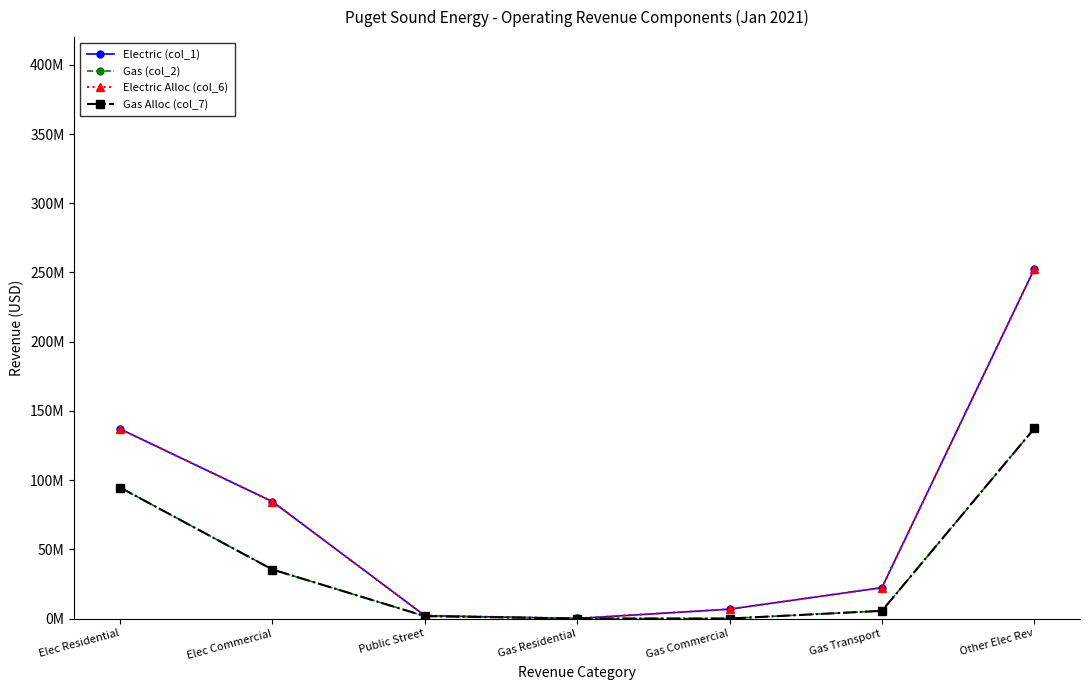

At which label does Gas (col_2) reach its minimum?

Gas Residential